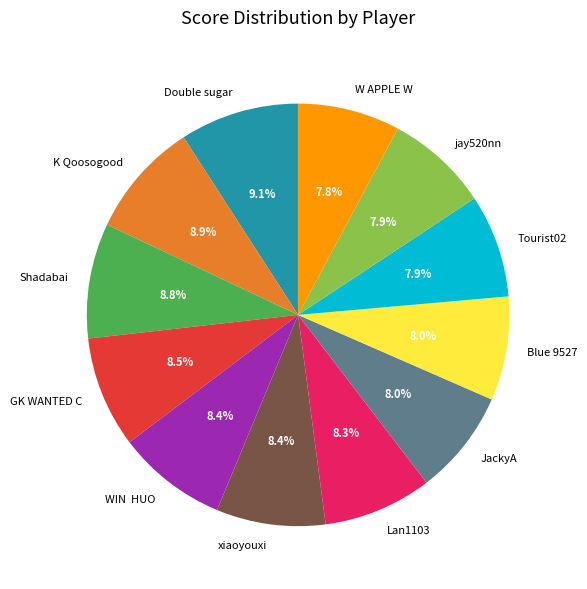

How many segments does this pie chart have?

12